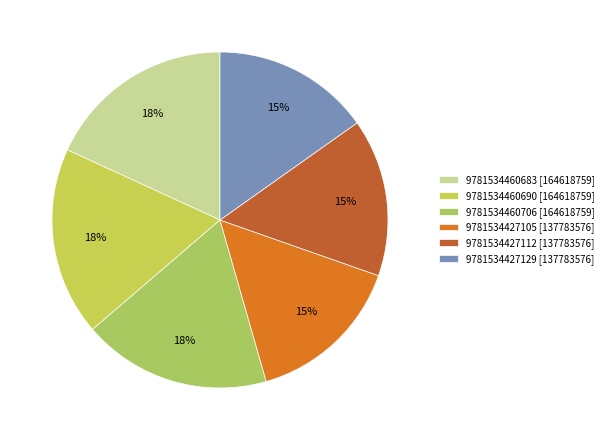

Is there any slice that represents more than half of the pie?

No